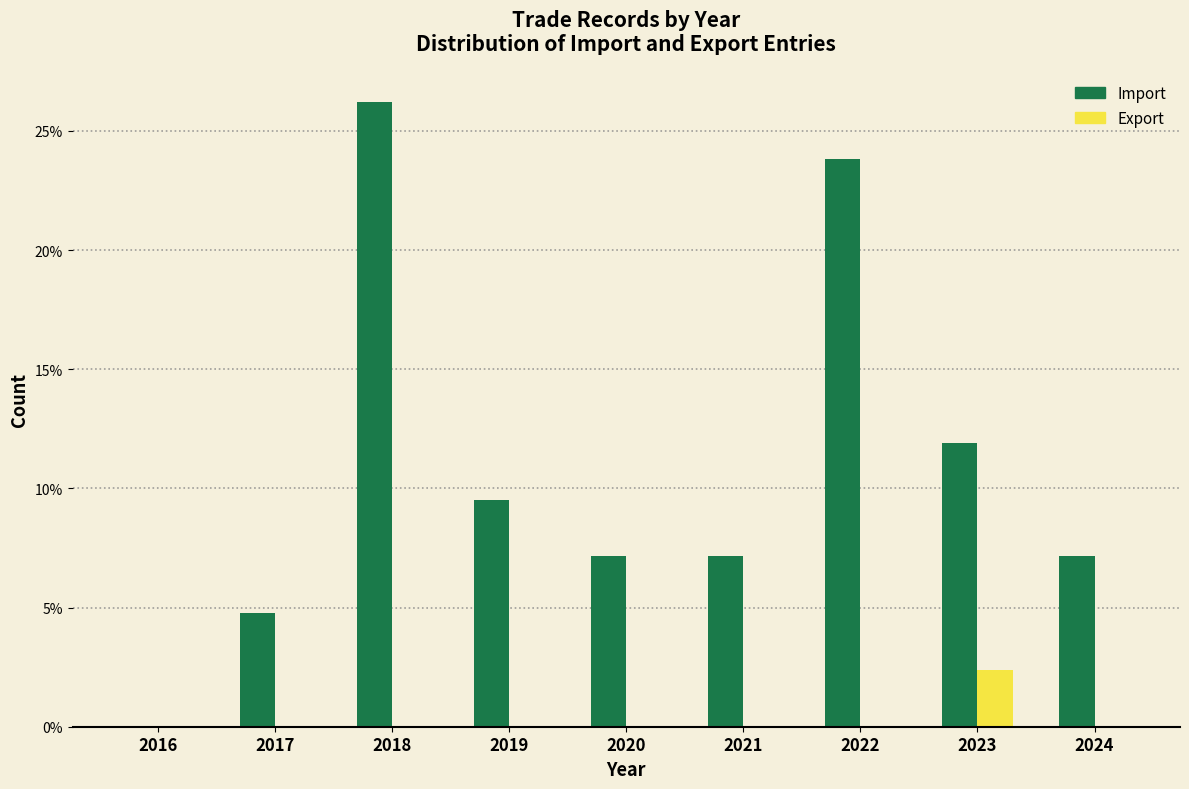

Does the chart contain stacked bars?

No